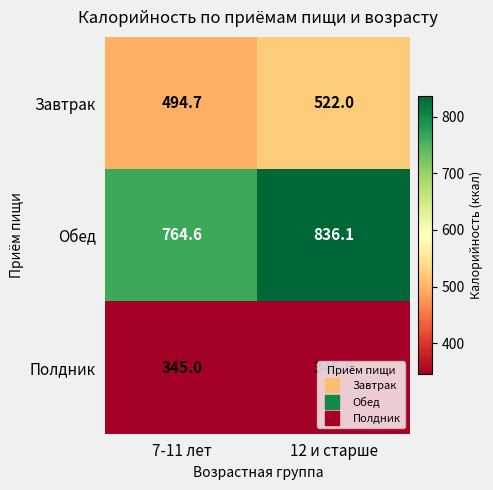

What is the smallest value displayed?

345.0